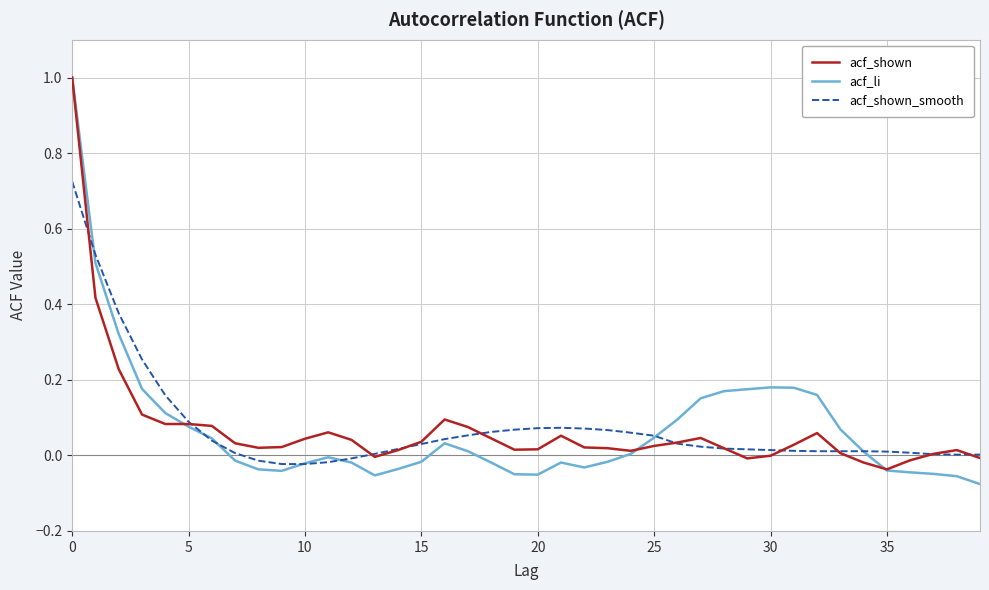

What is the maximum value for acf_li?

1.0